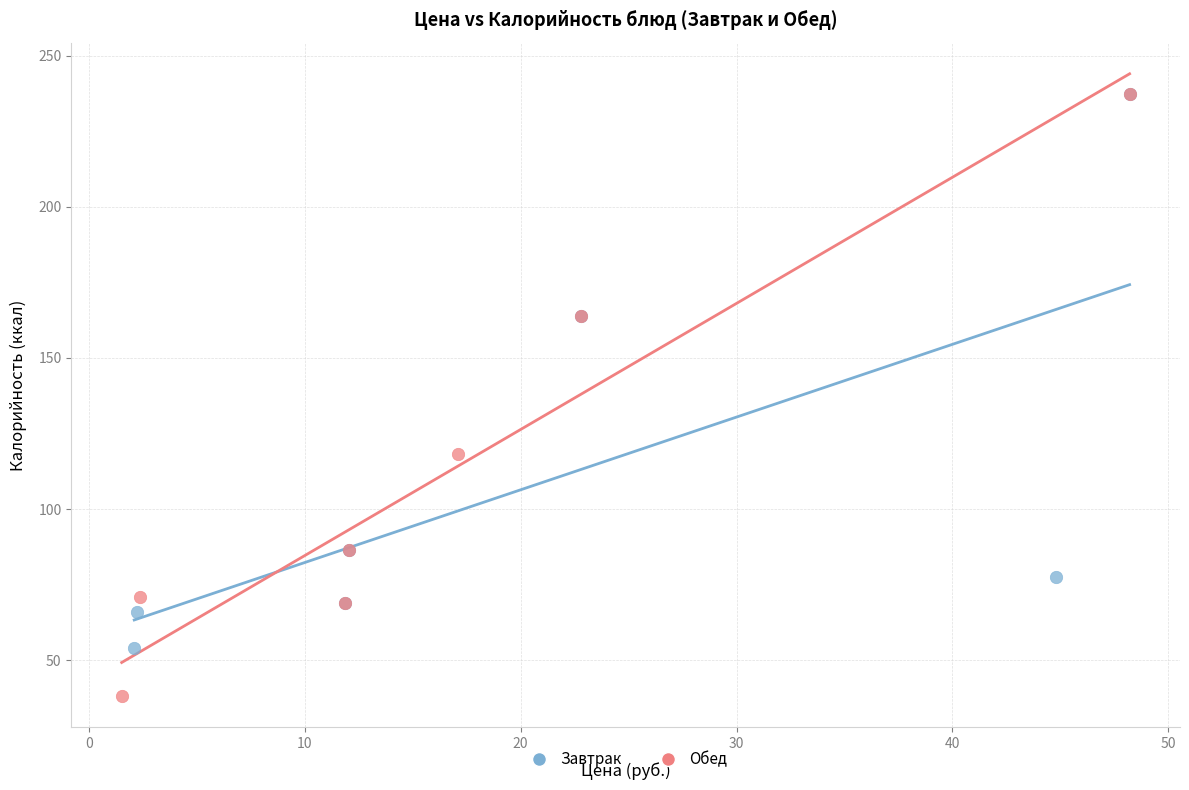

Which series reaches the minimum Y coordinate?

Обед